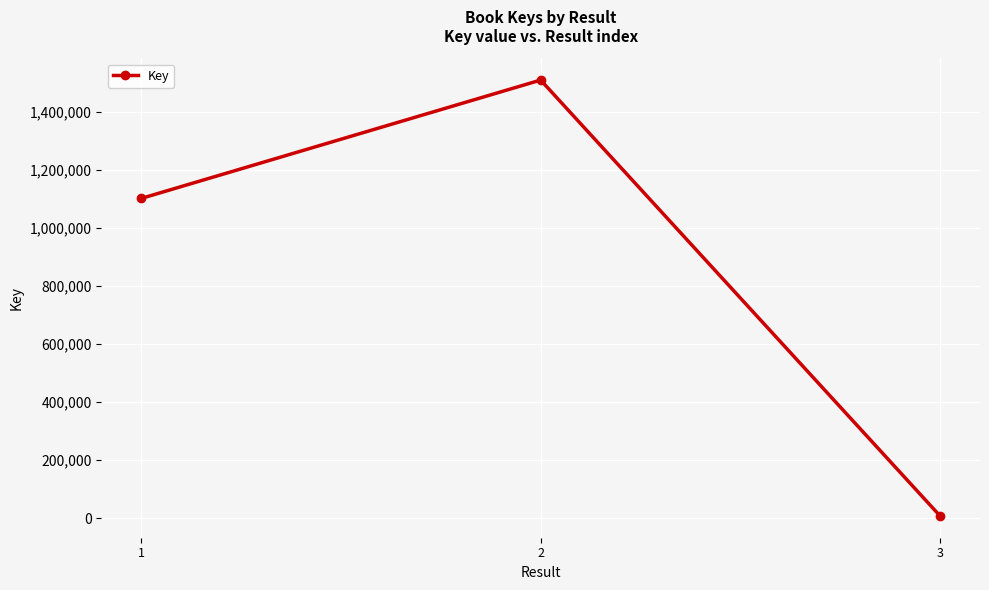

Which category has the lowest value across all series?

3